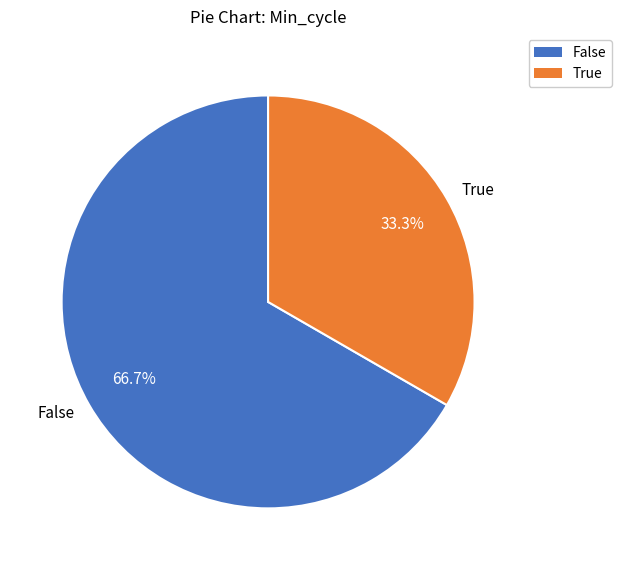

Do False and True together represent more than half of the pie?

Yes